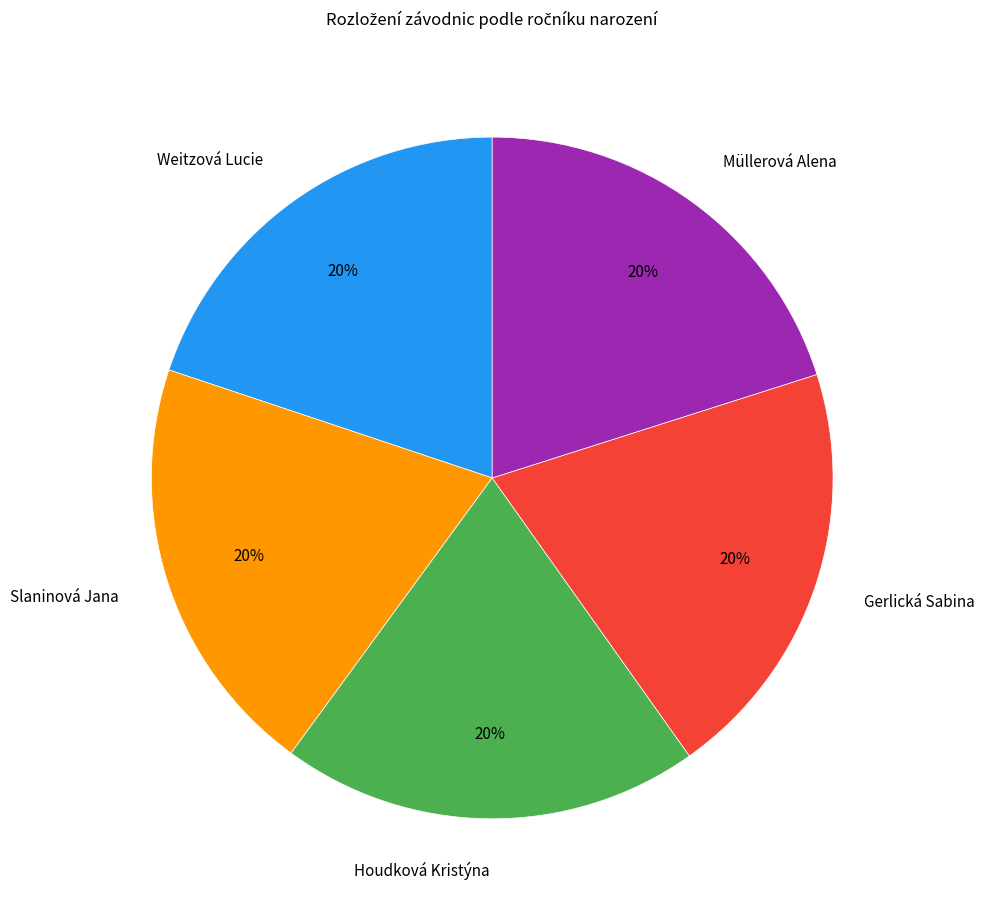

How many segments does this pie chart have?

5